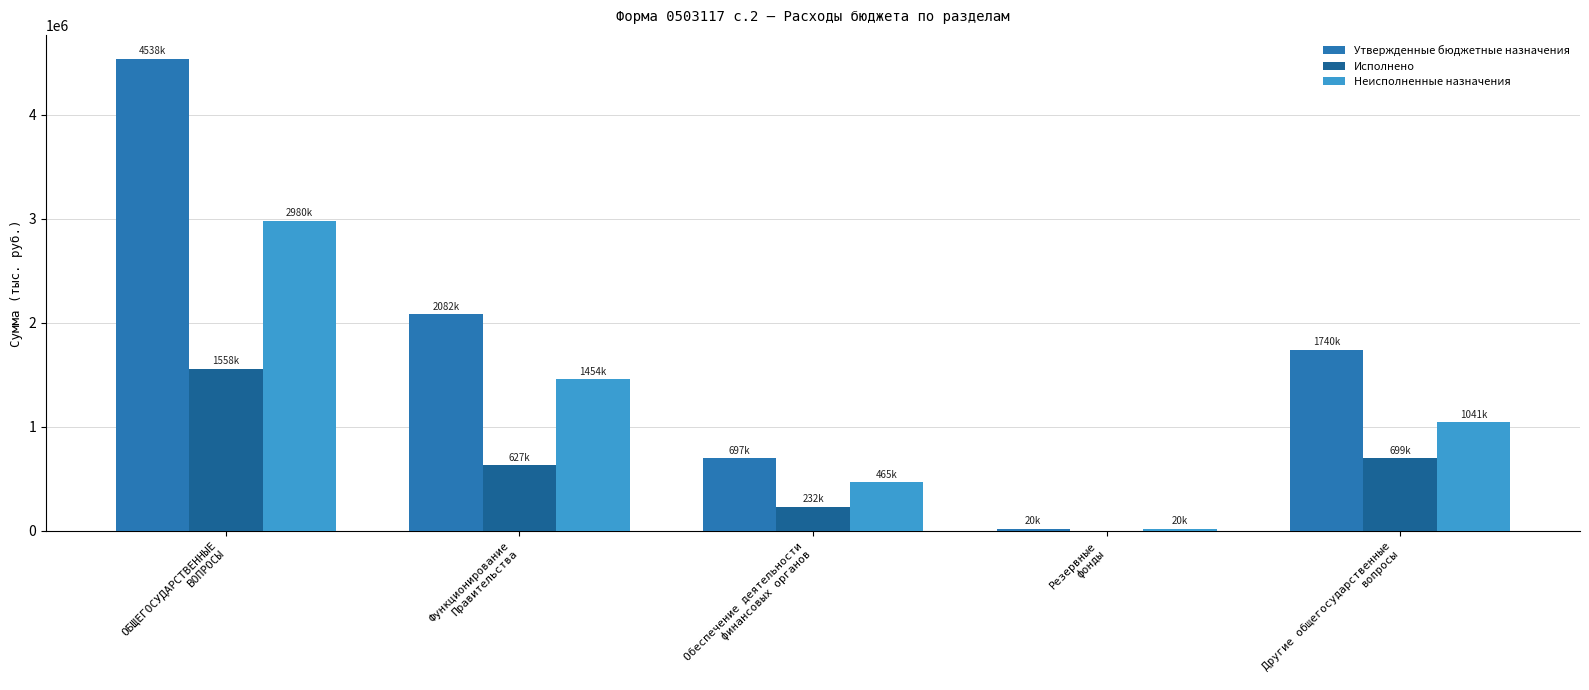

How many groups of bars are there?

5